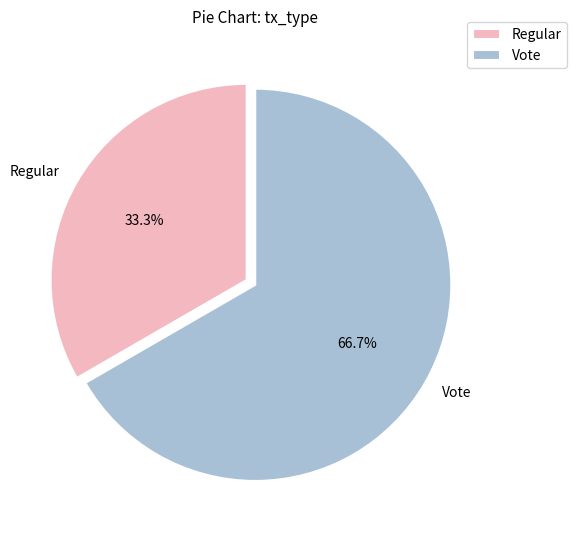

Is the sum of Vote and Regular greater than half?

Yes